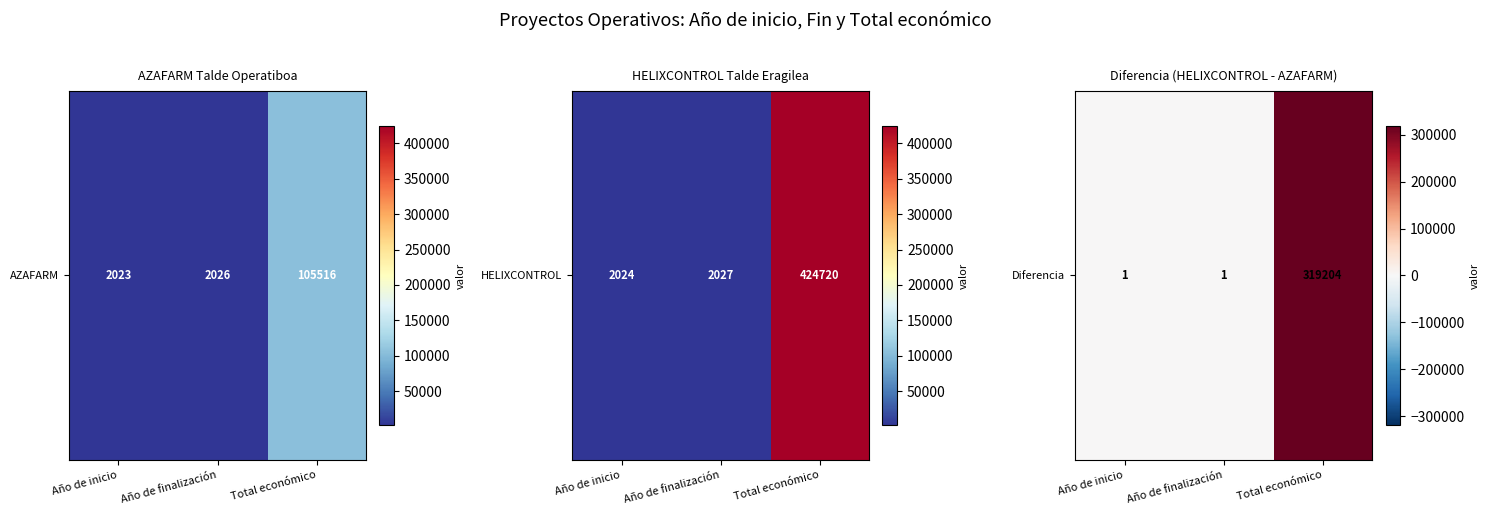

How many distinct data groups are displayed?

1